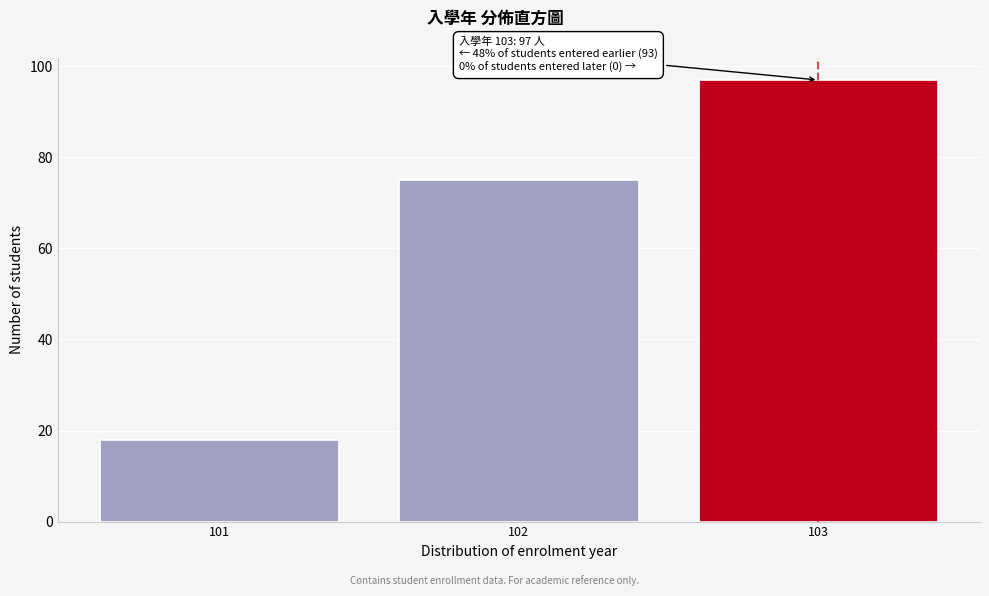

Reading left to right, what are all the values shown in this chart?

101=18	102=75	103=97